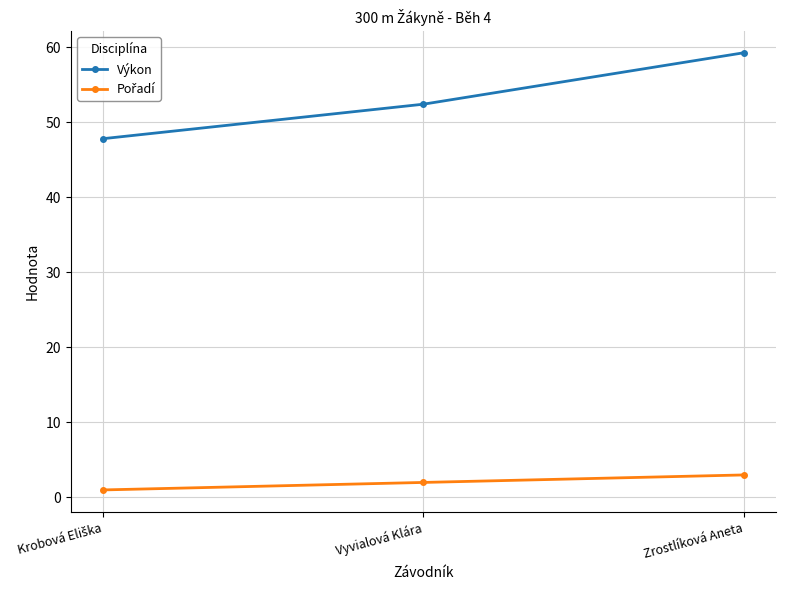

What is the spread (max minus min) of values at Zrostlíková Aneta?

56.3